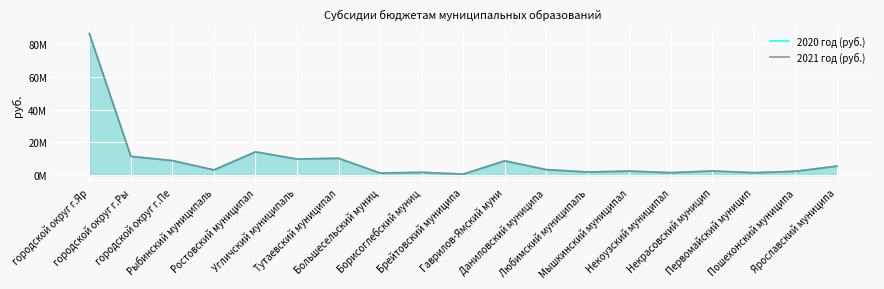

List the series in order of their peak value, highest first.

2020 год (руб.), 2021 год (руб.)